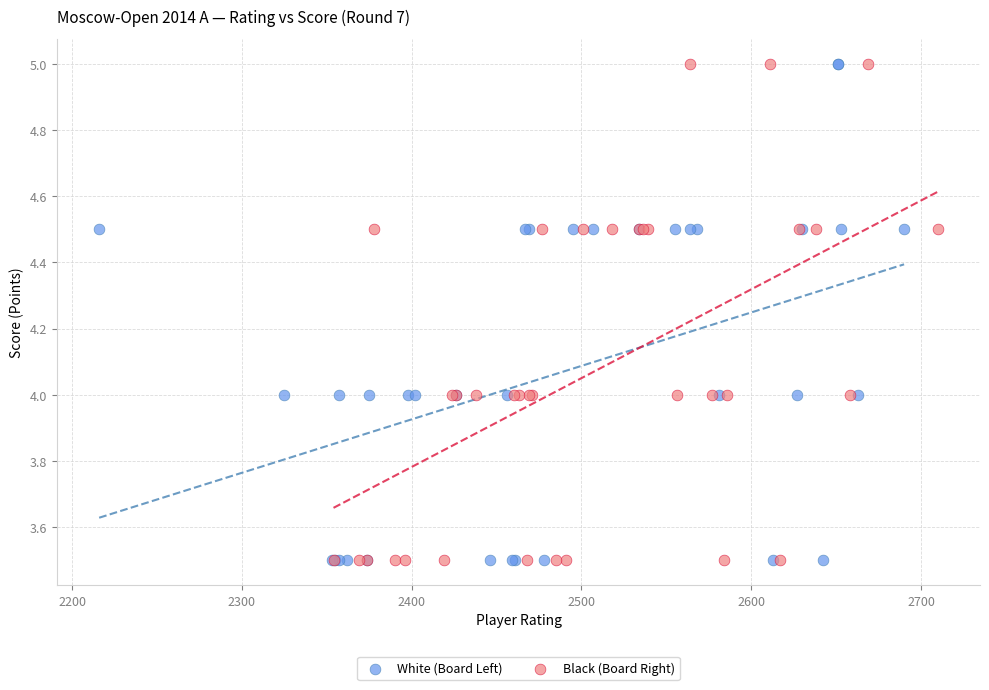

What are all the series names shown in the legend?

White (Board Left), Black (Board Right)